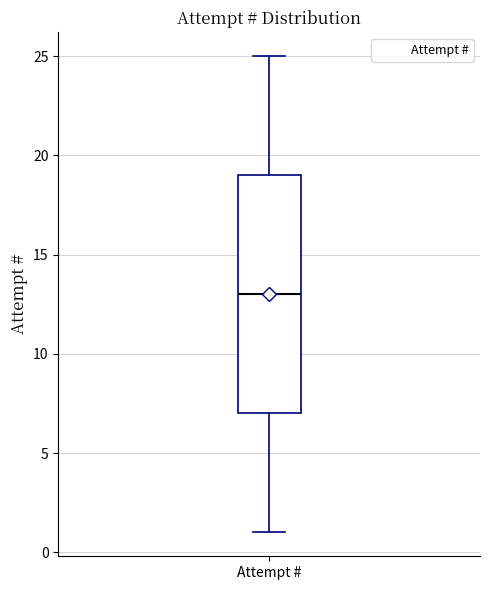

Where is the upper edge of the box for Attempt # on the y-axis? The values are not printed on the chart, so give them approximately, as read against the axis.

19